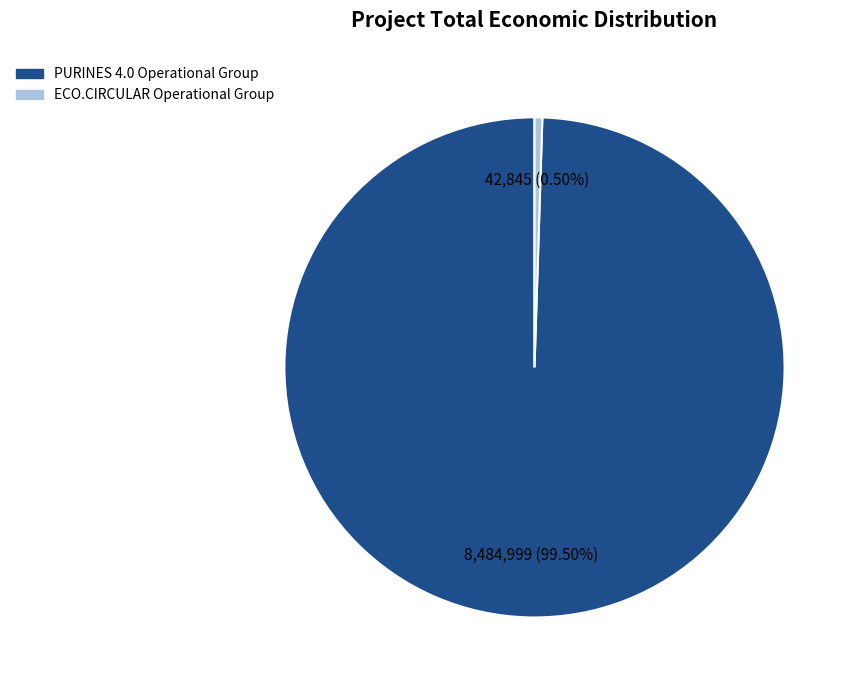

How many segments does this pie chart have?

2